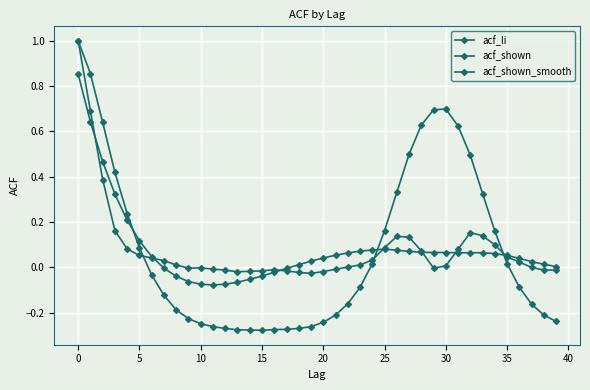

Reading left to right, list all the values displayed in this chart.

acf_li: 1.0	0.9	0.6	0.4	0.2	0.1	-0.0	-0.1	-0.2	-0.2	-0.2	-0.3	-0.3	-0.3	-0.3	-0.3	-0.3	-0.3	-0.3	-0.3	-0.2	-0.2	-0.2	-0.1	0.0	0.2	0.3	0.5	0.6	0.7	0.7	0.6	0.5	0.3	0.2	0.0	-0.1	-0.2	-0.2	-0.2
acf_shown: 1.0	0.7	0.4	0.2	0.1	0.1	0.0	0.0	0.0	-0.0	-0.0	-0.0	-0.0	-0.0	-0.0	-0.0	-0.0	-0.0	-0.0	-0.0	-0.0	-0.0	0.0	0.0	0.0	0.1	0.1	0.1	0.1	-0.0	0.0	0.1	0.2	0.1	0.1	0.0	0.0	-0.0	-0.0	-0.0
acf_shown_smooth: 0.9	0.6	0.5	0.3	0.2	0.1	0.0	-0.0	-0.0	-0.1	-0.1	-0.1	-0.1	-0.1	-0.1	-0.0	-0.0	-0.0	0.0	0.0	0.0	0.1	0.1	0.1	0.1	0.1	0.1	0.1	0.1	0.1	0.1	0.1	0.1	0.1	0.1	0.1	0.0	0.0	0.0	0.0